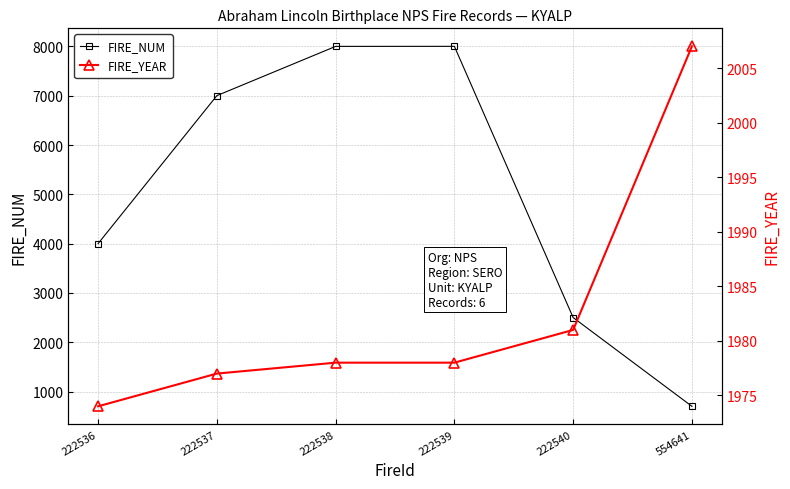

Reading right to left, list all the values displayed in this chart.

FIRE_NUM: 701	2501	8002	8001	7002	4001
FIRE_YEAR: 2007	1981	1978	1978	1977	1974